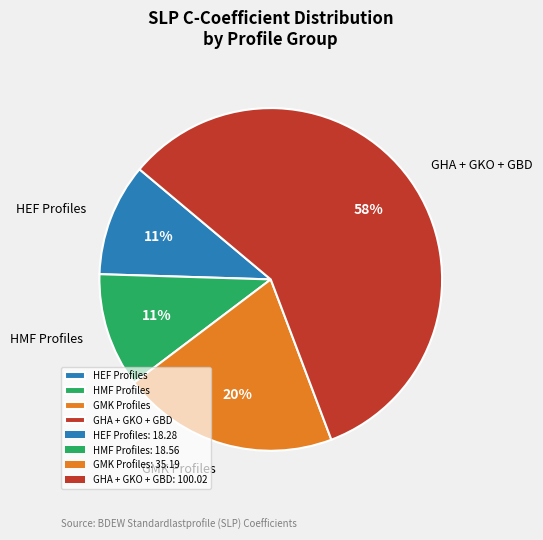

Do HEF Profiles and HMF Profiles together represent more than half of the pie?

No